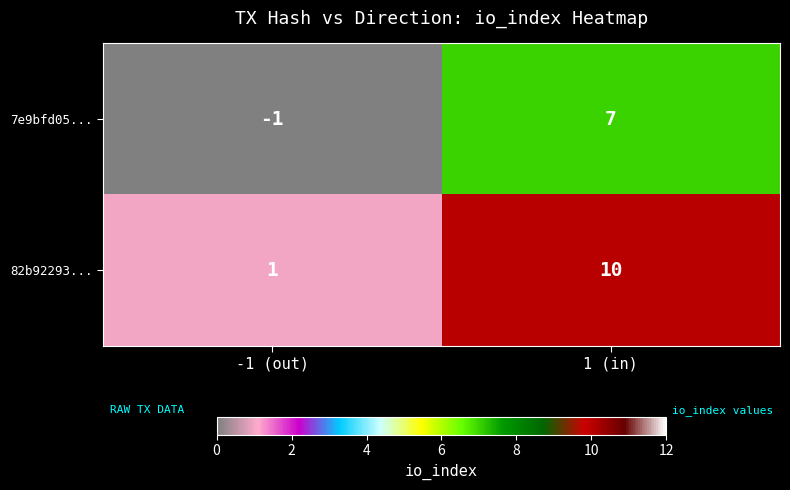

What is the minimum value shown in the chart?

-1